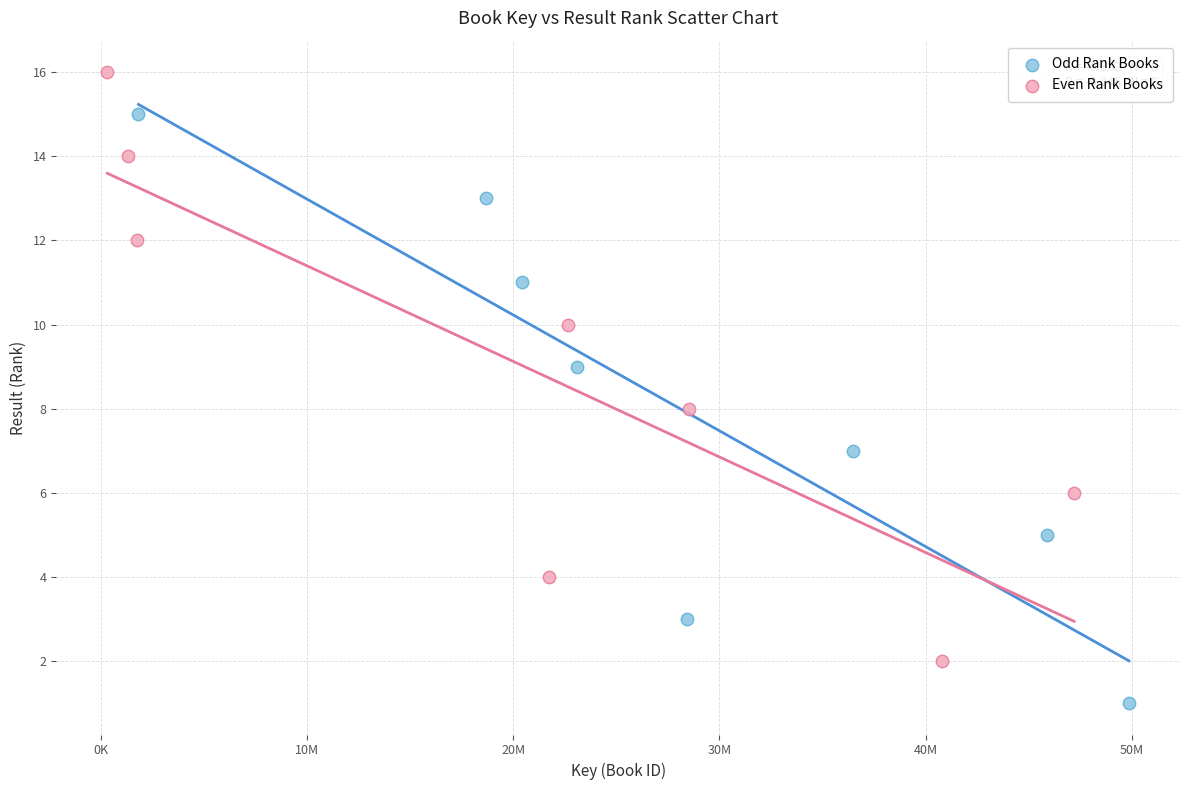

What are all the series names shown in the legend?

Odd Rank Books, Even Rank Books